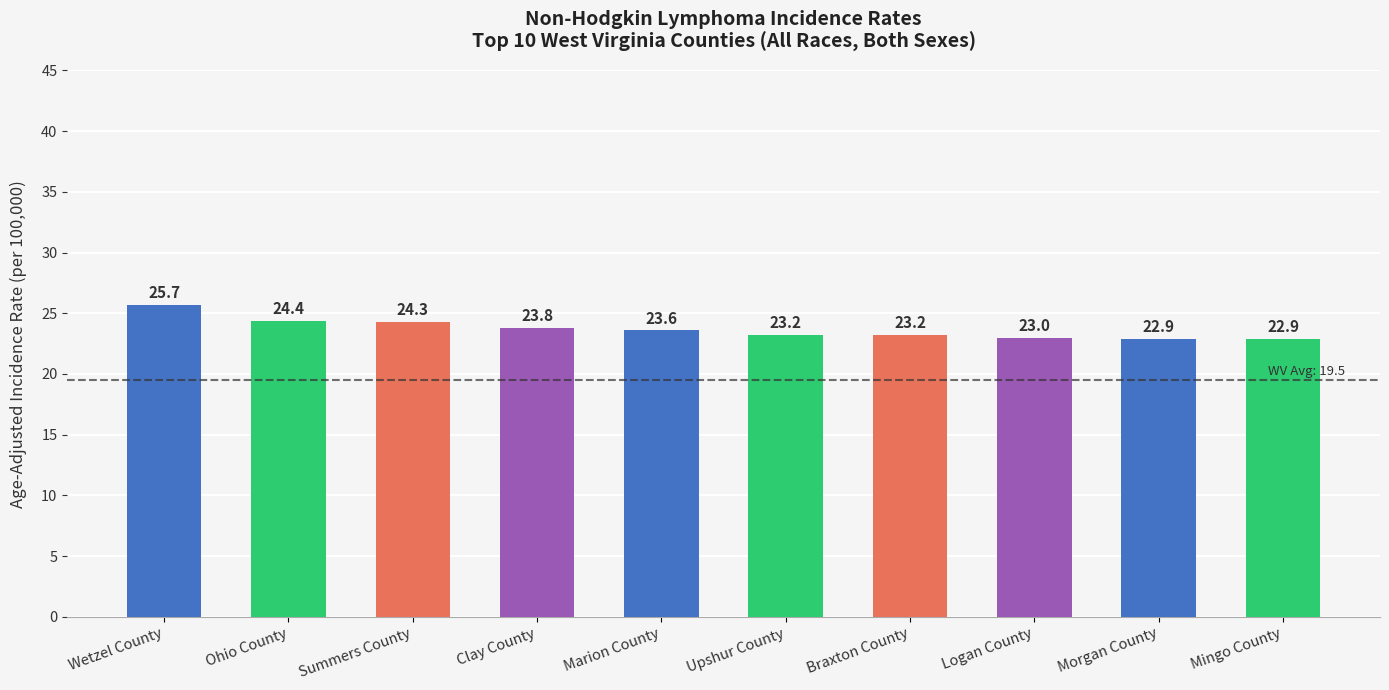

At which category does the chart reach its peak across all series?

Wetzel County